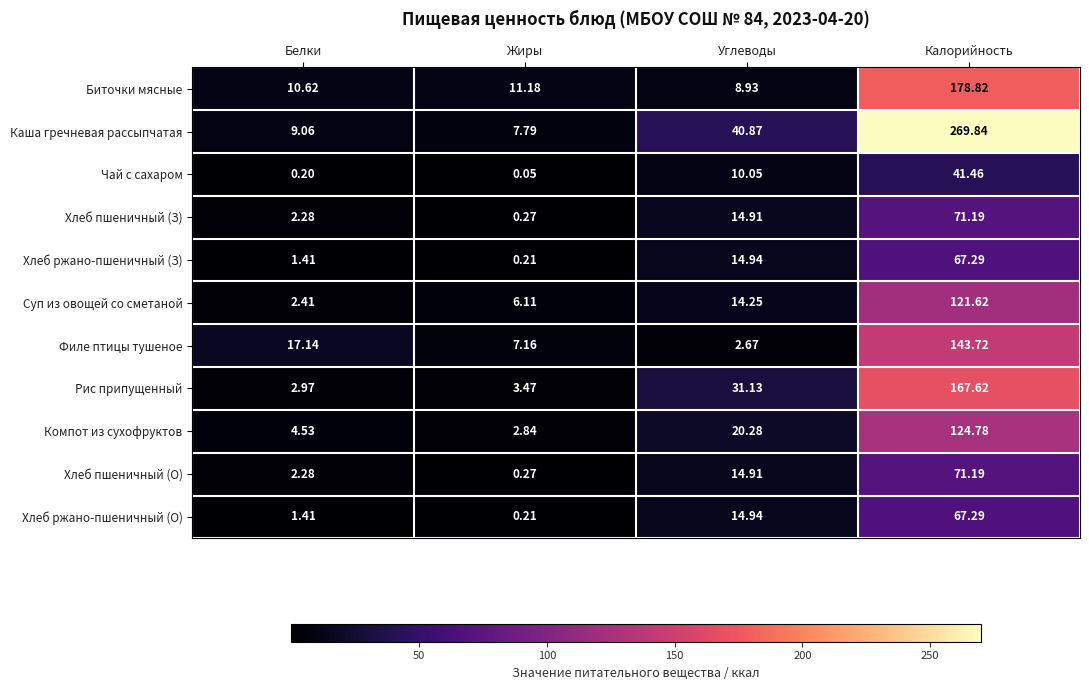

Between Углеводы and Калорийность, which series saw the biggest shift?

Каша гречневая рассыпчатая